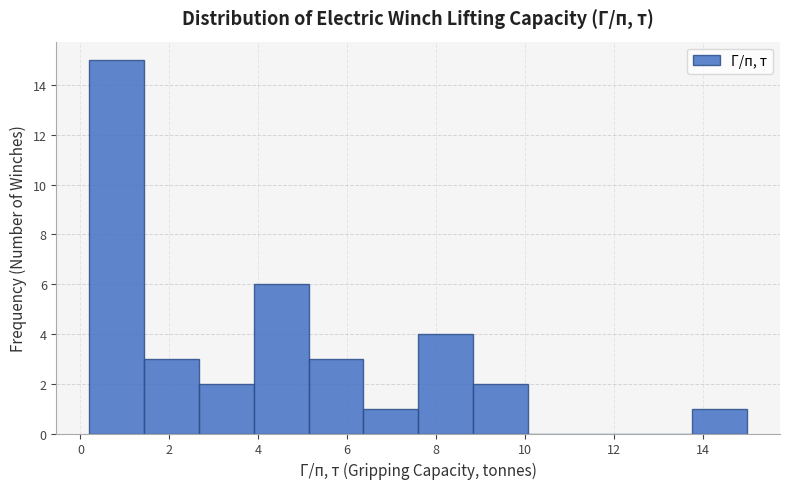

Reading left to right, transcribe this chart: for each bar, give the range it covers on the x-axis and its height. Neither the bar edges nor the heights are printed on the chart, so give them approximately, as read against the axes.

0.2 to 1.4: 15
1.4 to 2.6: 3
2.6 to 4.0: 2
4.0 to 5.2: 6
5.2 to 6.4: 3
6.4 to 7.6: 1
7.6 to 8.8: 4
8.8 to 10.0: 2
10.0 to 11.4: 0
11.4 to 12.6: 0
12.6 to 13.8: 0
13.8 to 15.0: 1